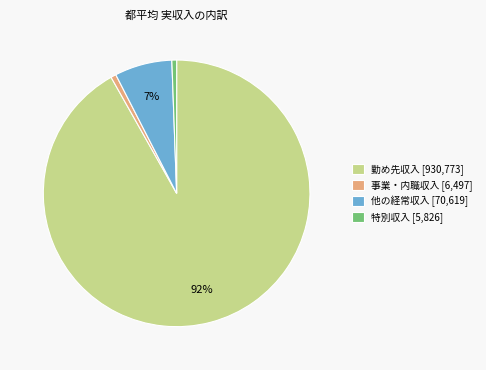

Is the sum of 特別収入 and 事業・内職収入 greater than half?

No